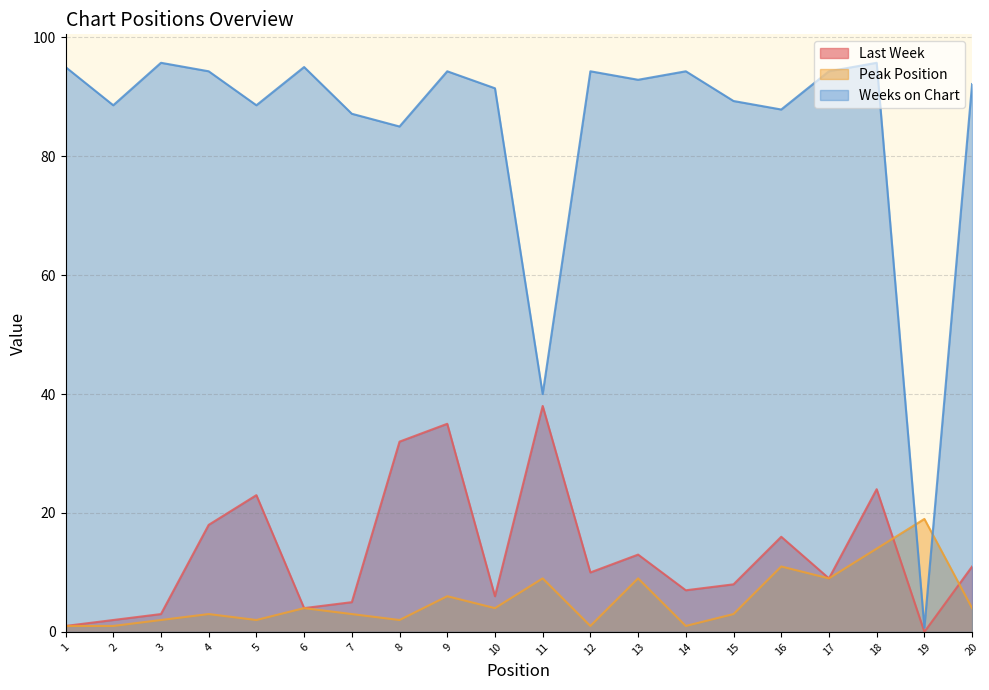

Reading right to left, list all the values displayed in this chart.

Last Week: 11.0	0.0	24.0	9.0	16.0	8.0	7.0	13.0	10.0	38.0	6.0	35.0	32.0	5.0	4.0	23.0	18.0	3.0	2.0	1.0
Peak Position: 4.0	19.0	14.0	9.0	11.0	3.0	1.0	9.0	1.0	9.0	4.0	6.0	2.0	3.0	4.0	2.0	3.0	2.0	1.0	1.0
Weeks on Chart: 92.1	0.7	95.7	94.3	87.9	89.3	94.3	92.9	94.3	40.0	91.4	94.3	85.0	87.1	95.0	88.6	94.3	95.7	88.6	95.0